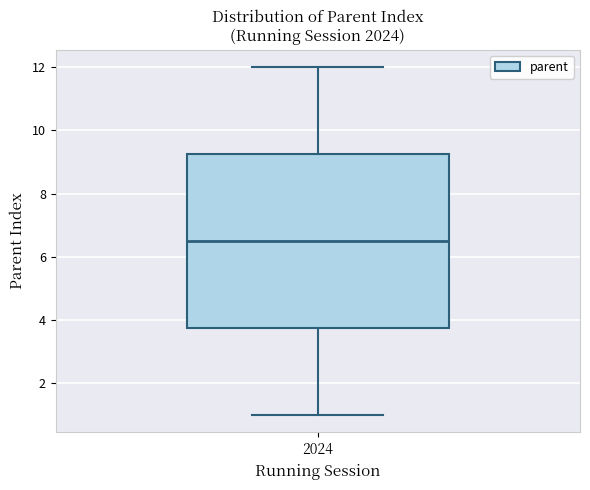

Where does the upper whisker of the box at x = 2024 end on the y-axis? The values are not printed on the chart, so give them approximately, as read against the axis.

12.0